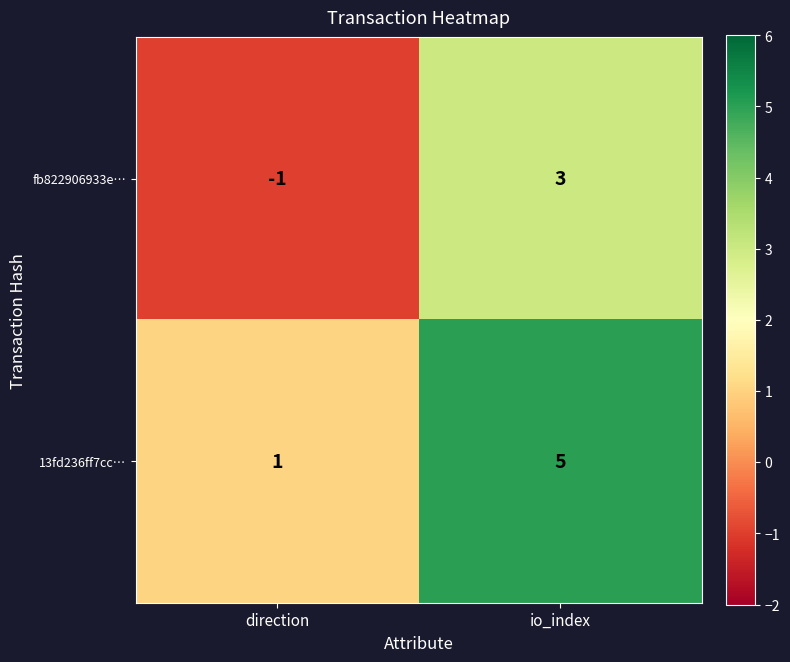

The value of 13fd236ff7cc… at direction is 1. True or false?

True